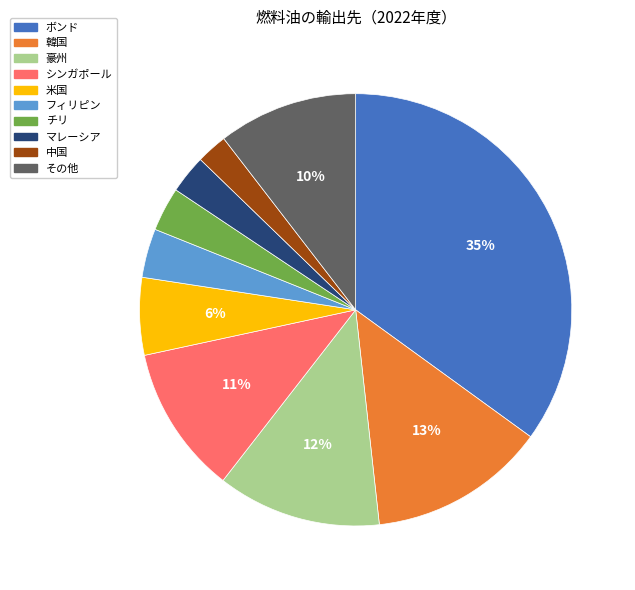

Between ボンド and その他, which is larger?

ボンド